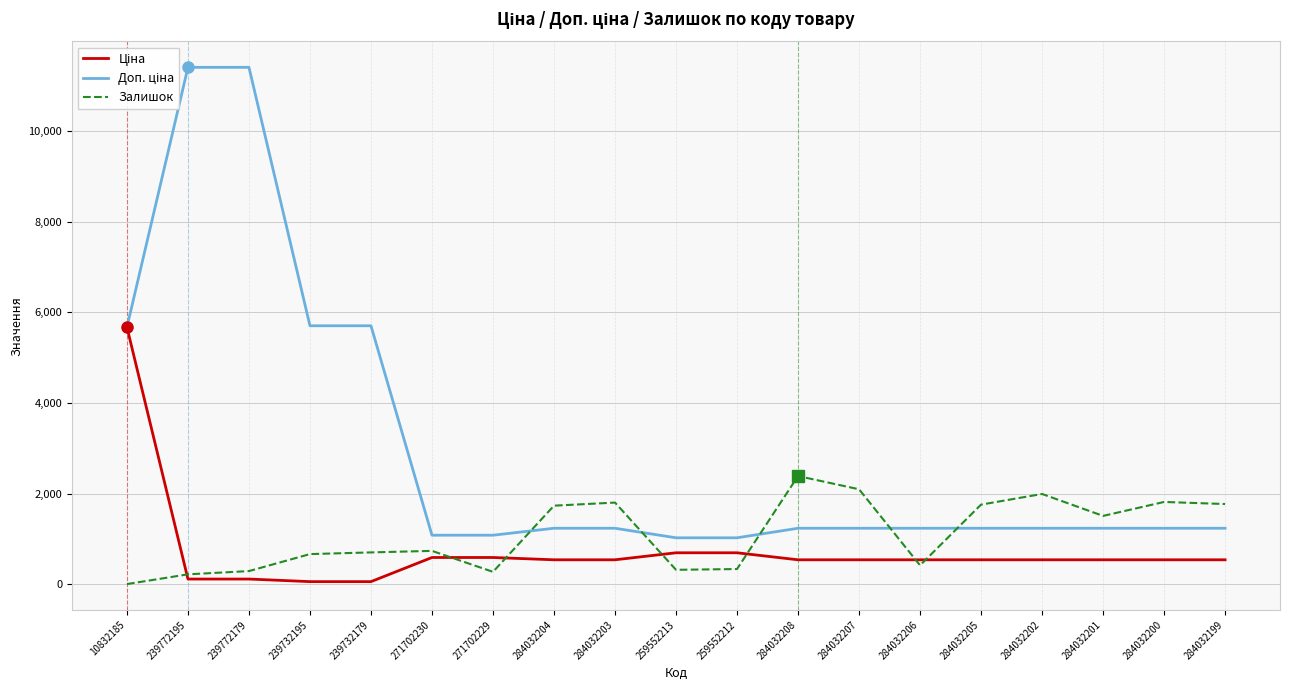

Where do Доп. ціна and Залишок first cross each other?

271702229 and 284032204